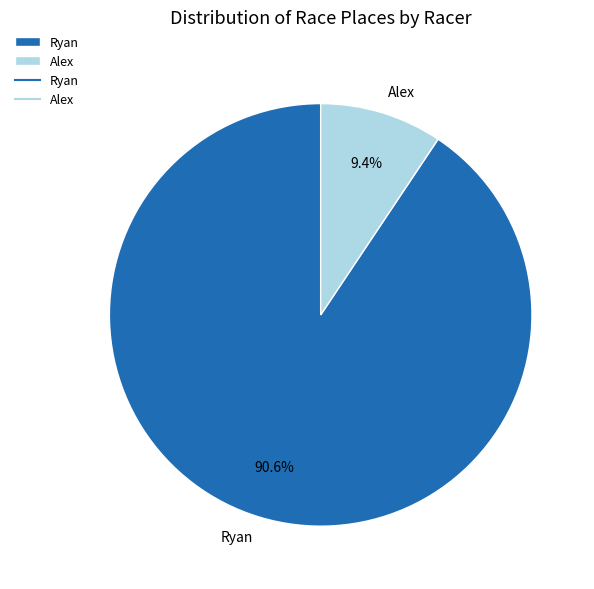

To the nearest percent, what is the difference between the largest and smallest slice percentages?

81%